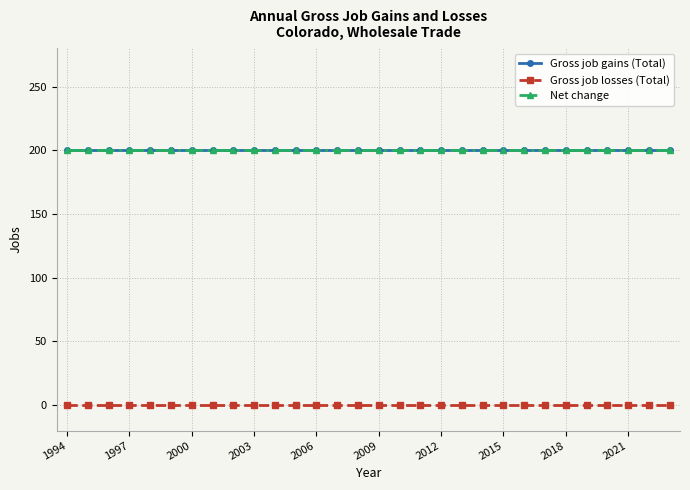

Does the chart have visible grid lines?

Yes